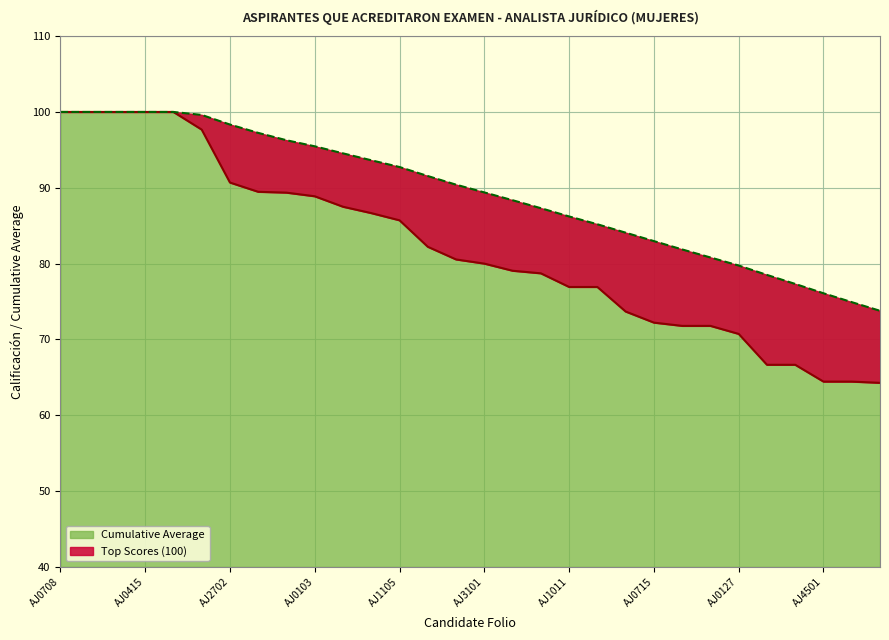

What is the difference between the Cumulative Average values at AJ0812 and AJ2922?

4.1